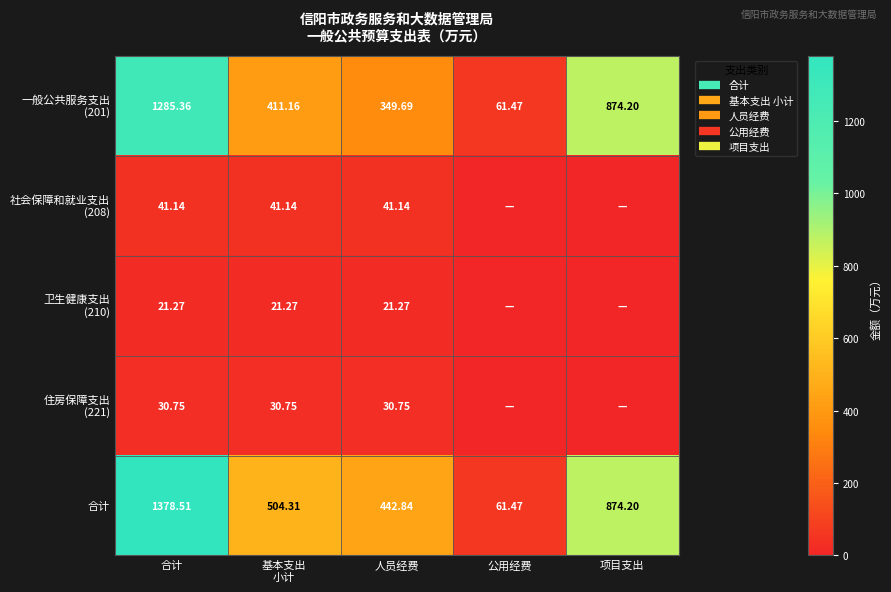

Which series has the largest range (max minus min)?

合计